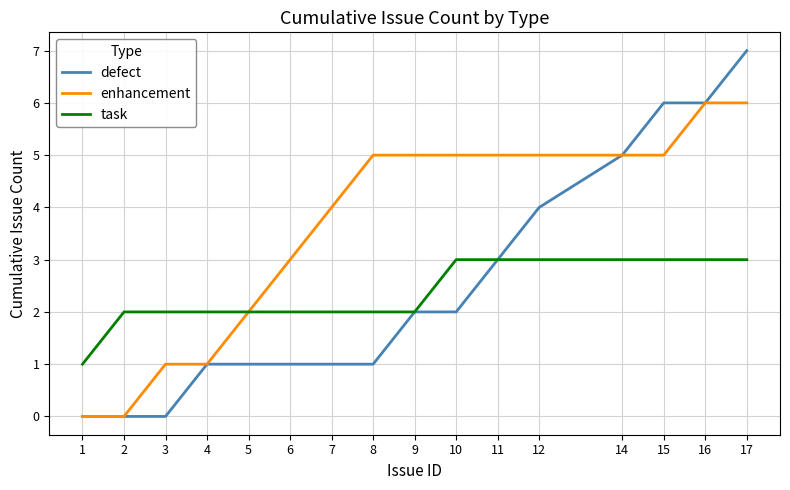

What is the total value across all series at 16?

15